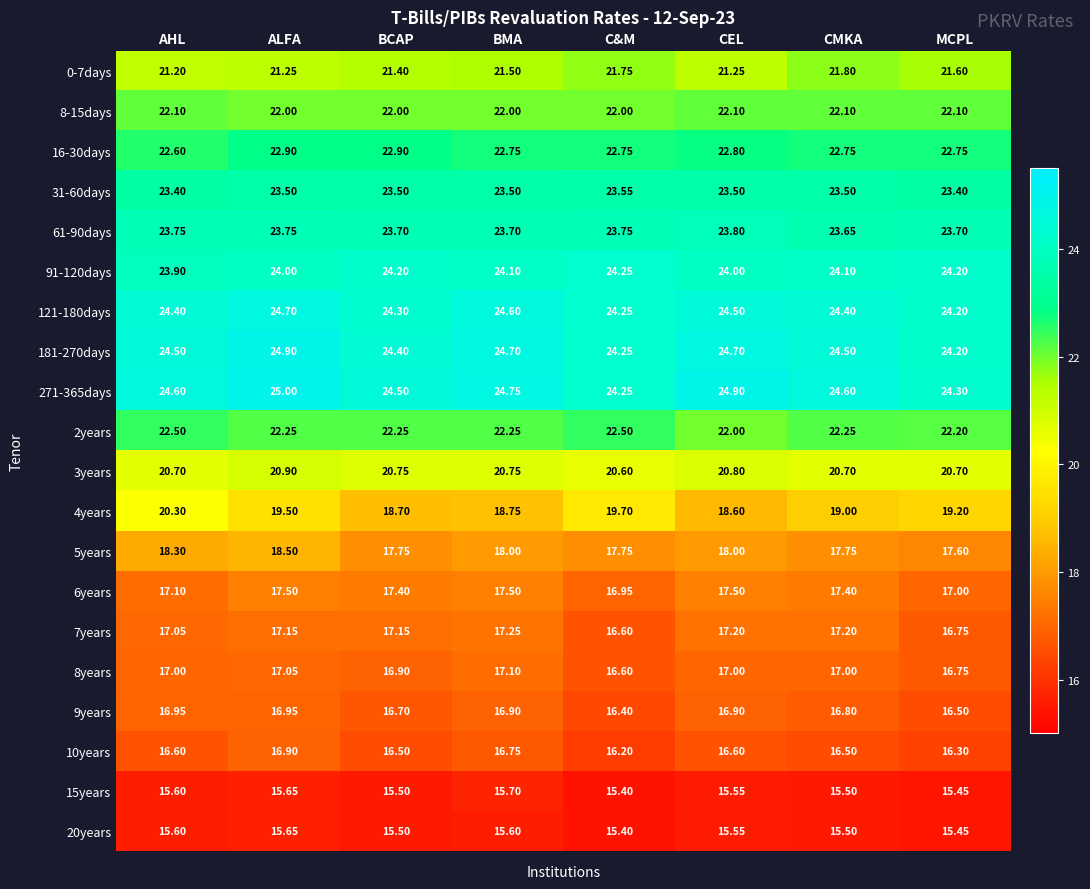

How many data points does each series have?

8